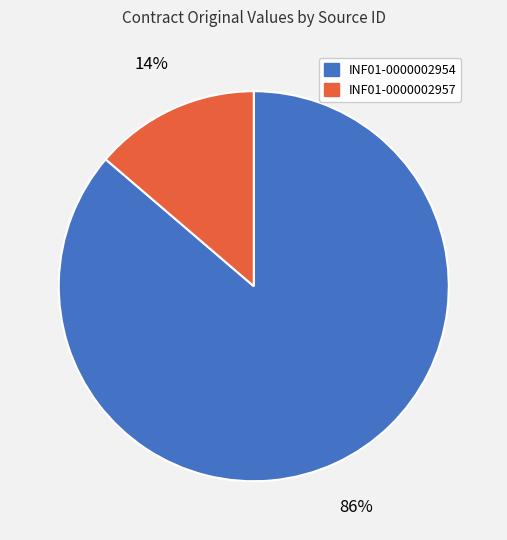

What percentage is the INF01-0000002957 slice, to the nearest percent?

14%